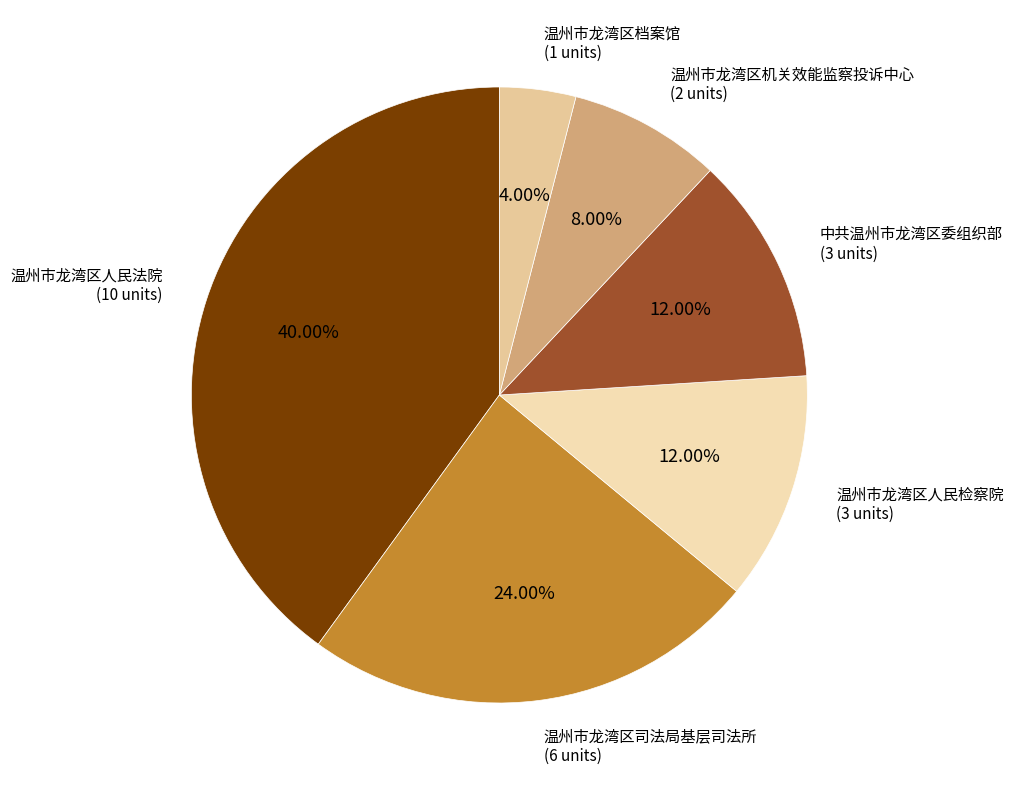

What is the smallest slice in the pie chart?

温州市龙湾区档案馆